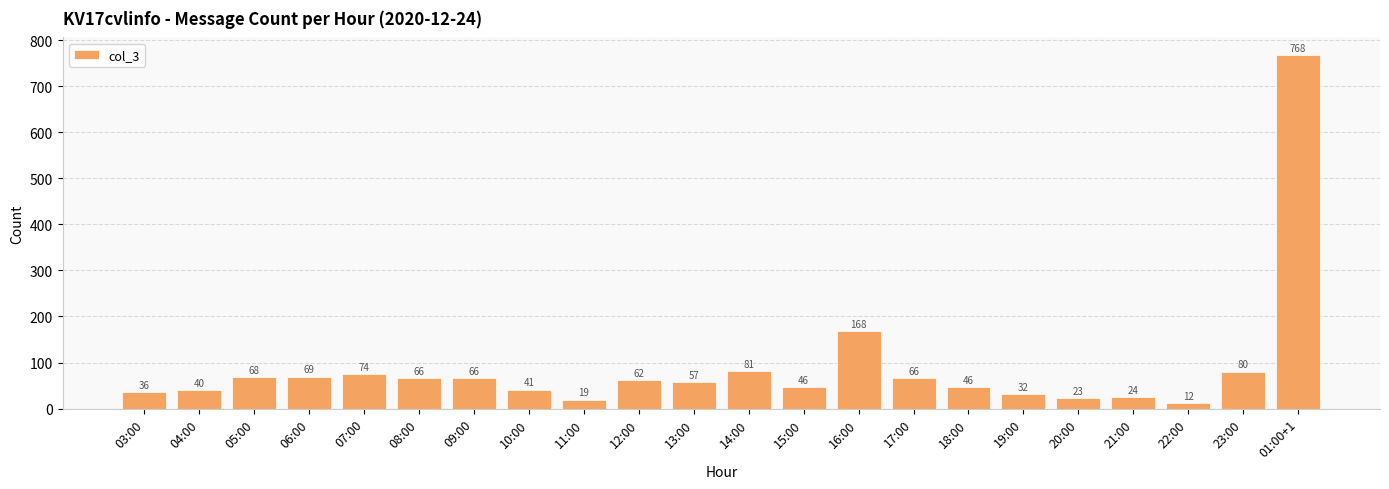

What is the difference between the maximum and minimum values?

756